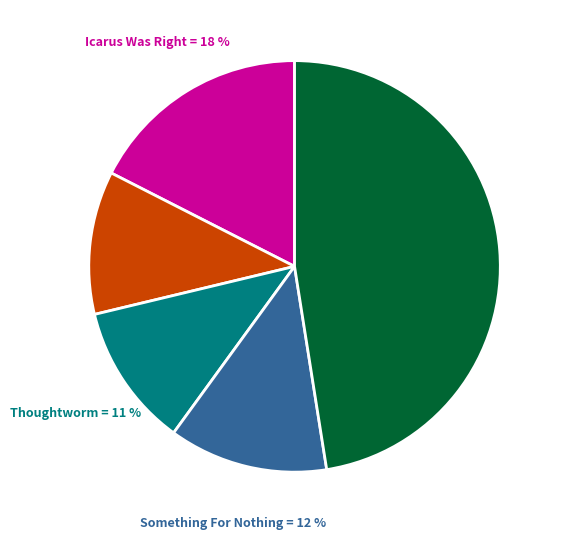

To the nearest percent, what is the average slice percentage?

20%